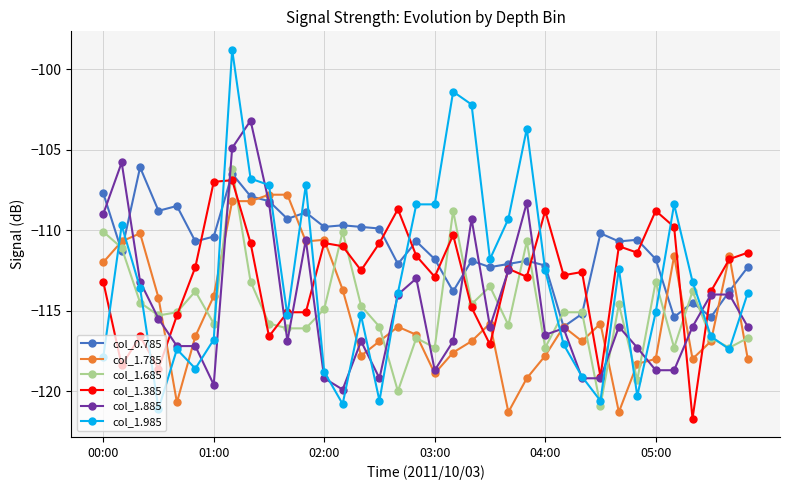

Which series has the largest total across all categories?

col_0.785